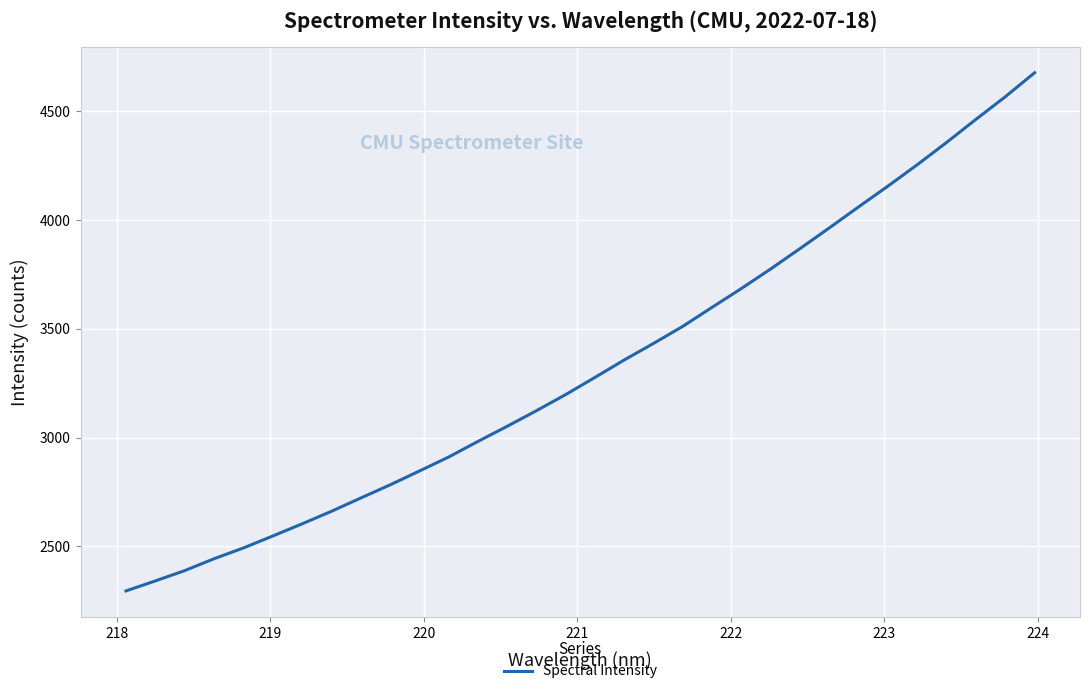

Count the number of data series in this chart.

1